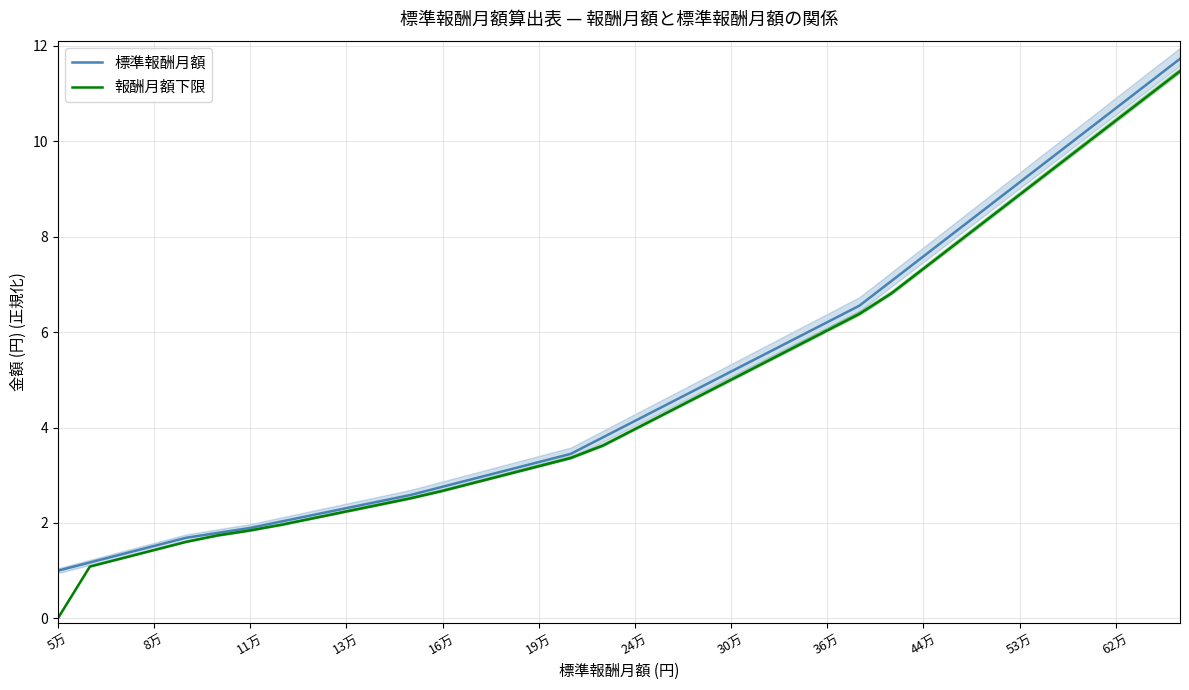

The 標準報酬月額 series shows 0.7 at 53万. True or false?

False